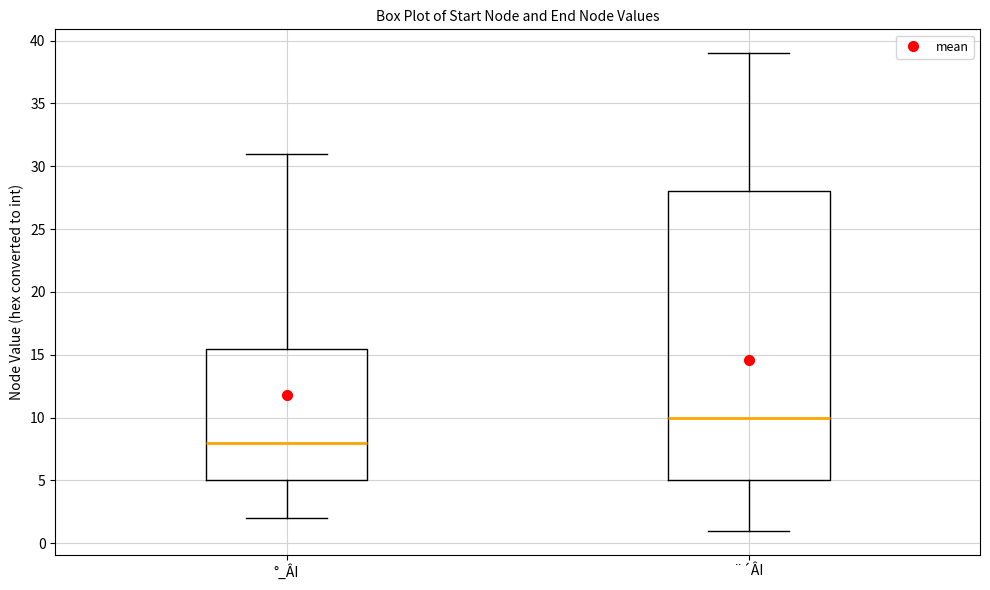

Which box has the highest median line?

¨´ÂI